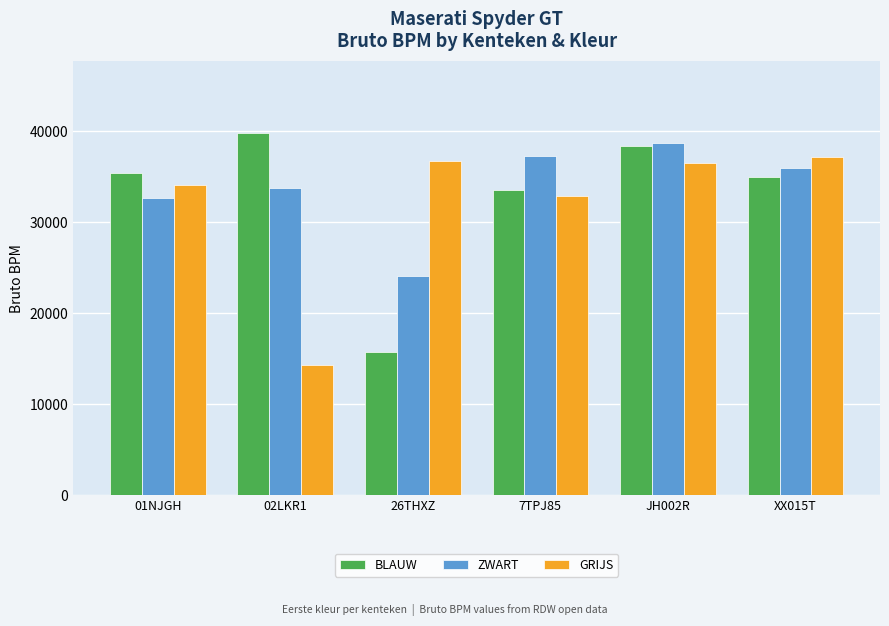

Reading left to right, list all the values displayed in this chart.

BLAUW: 01NJGH=35368	02LKR1=39762	26THXZ=15713	7TPJ85=33541	JH002R=38315	XX015T=34955
ZWART: 01NJGH=32616	02LKR1=33798	26THXZ=24065	7TPJ85=37229	JH002R=38700	XX015T=36000
GRIJS: 01NJGH=34054	02LKR1=14360	26THXZ=36767	7TPJ85=32851	JH002R=36542	XX015T=37157